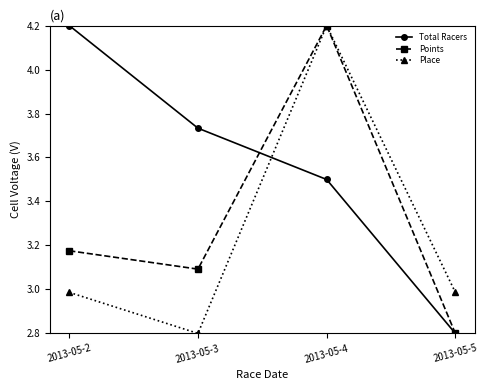

What is the difference between the maximum and minimum values in the Place series?

1.4